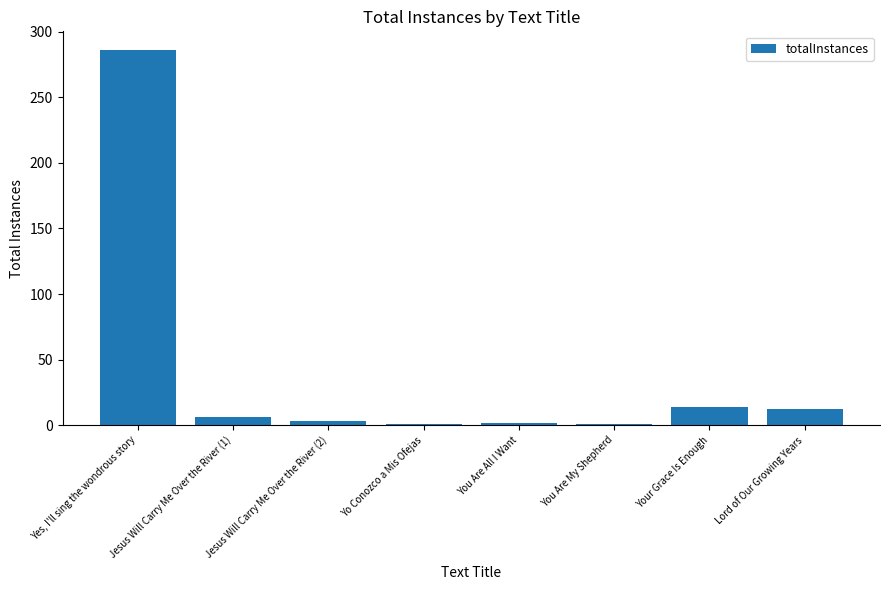

What is the average value?

41